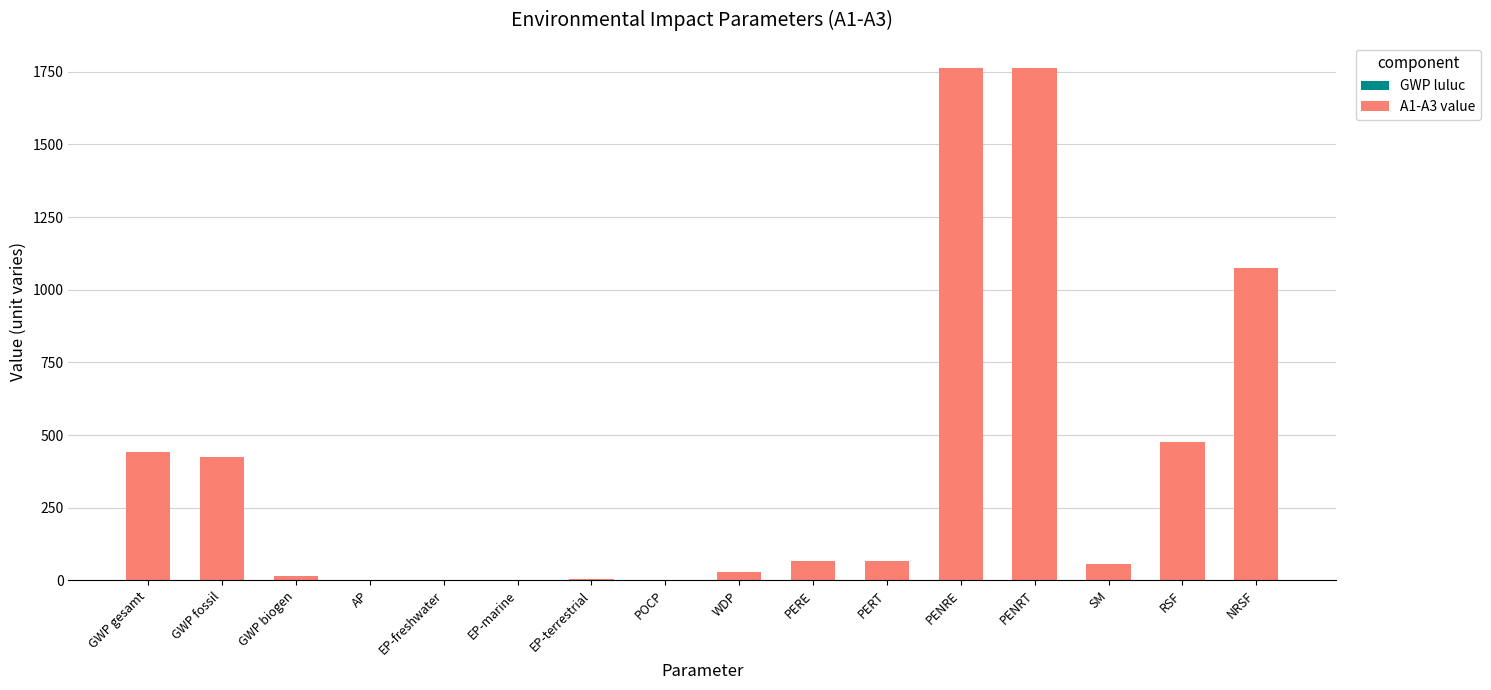

Which series has the largest total across all categories?

A1-A3 value